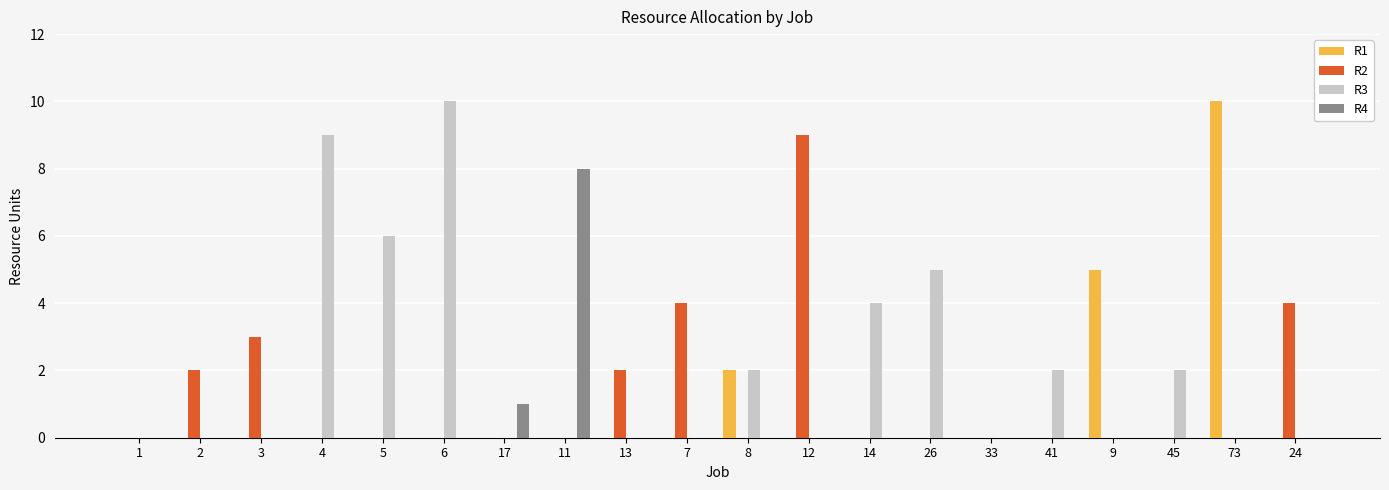

Which category has the highest value in the R4 series?

11